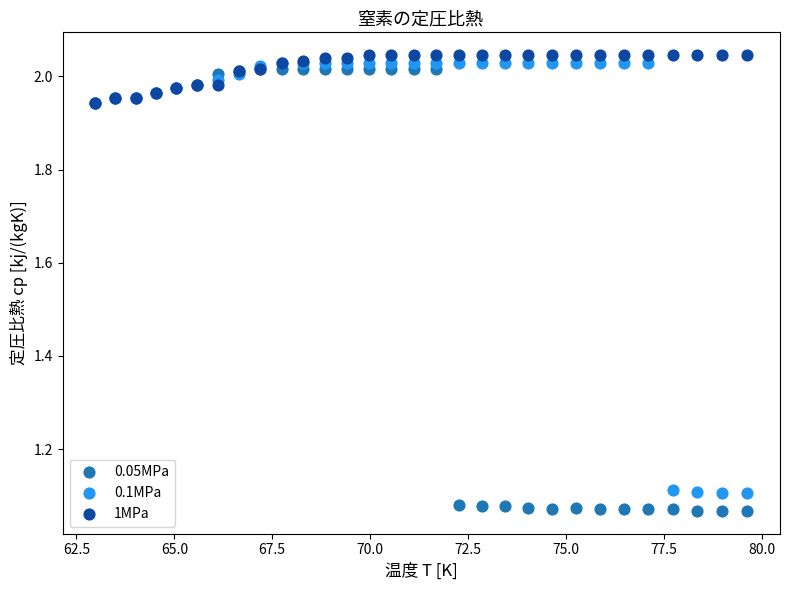

What are all the series names shown in the legend?

0.05MPa, 0.1MPa, 1MPa